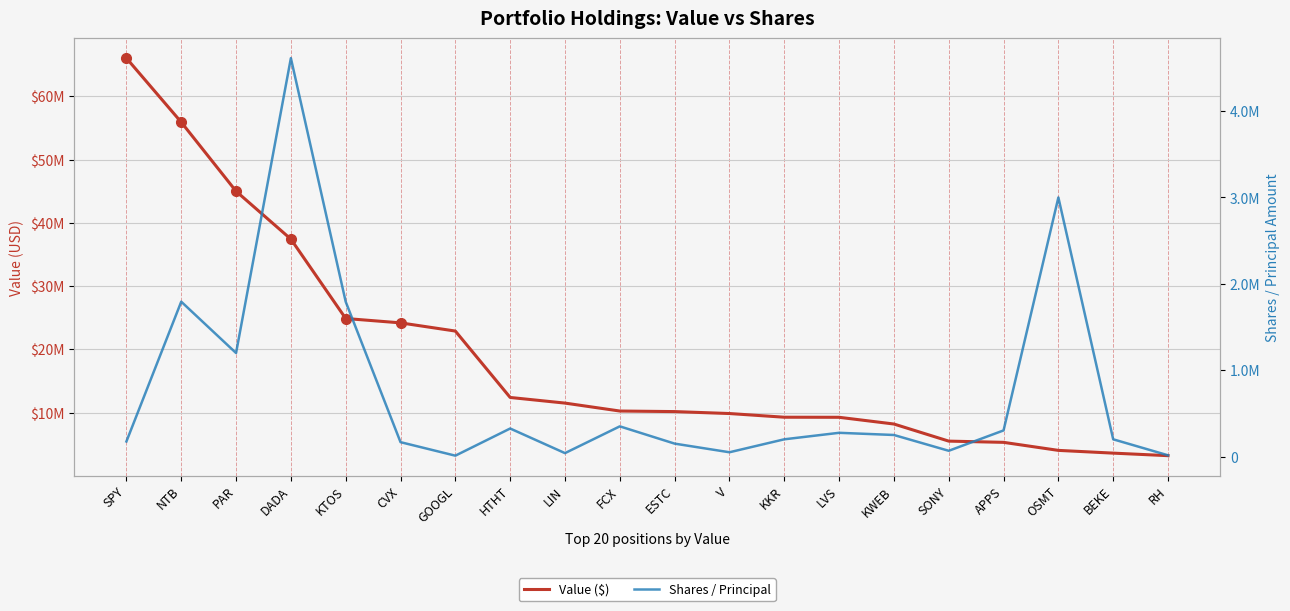

True or false: Shares / Principal has more than 0 points higher than both neighbors.

True